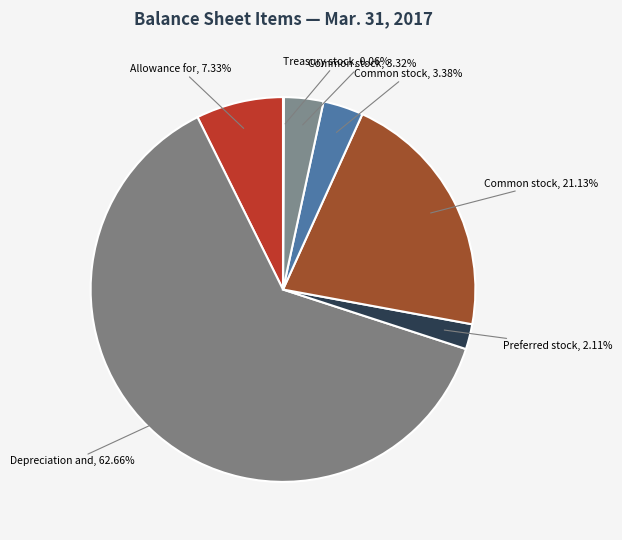

How many segments does this pie chart have?

7